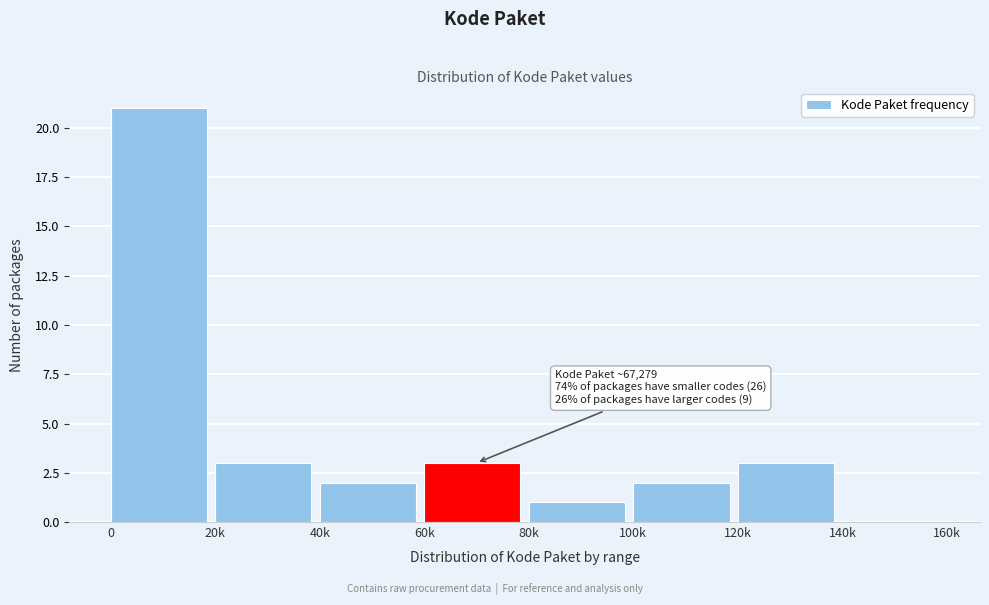

Reading right to left, what are all the values shown in this chart?

140k=0	120k=3	100k=2	80k=1	60k=3	40k=2	20k=3	0=21